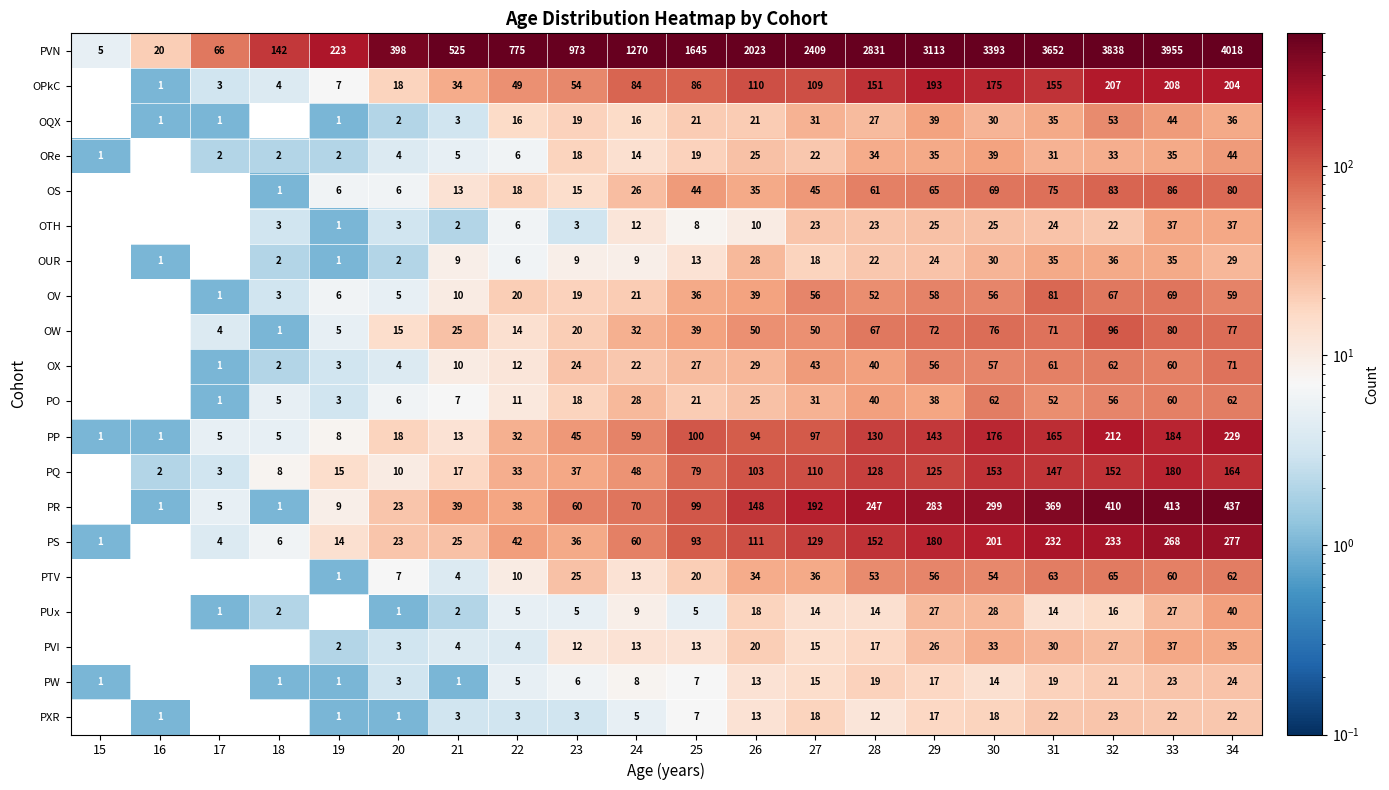

What is the total value across all series at 20?

552